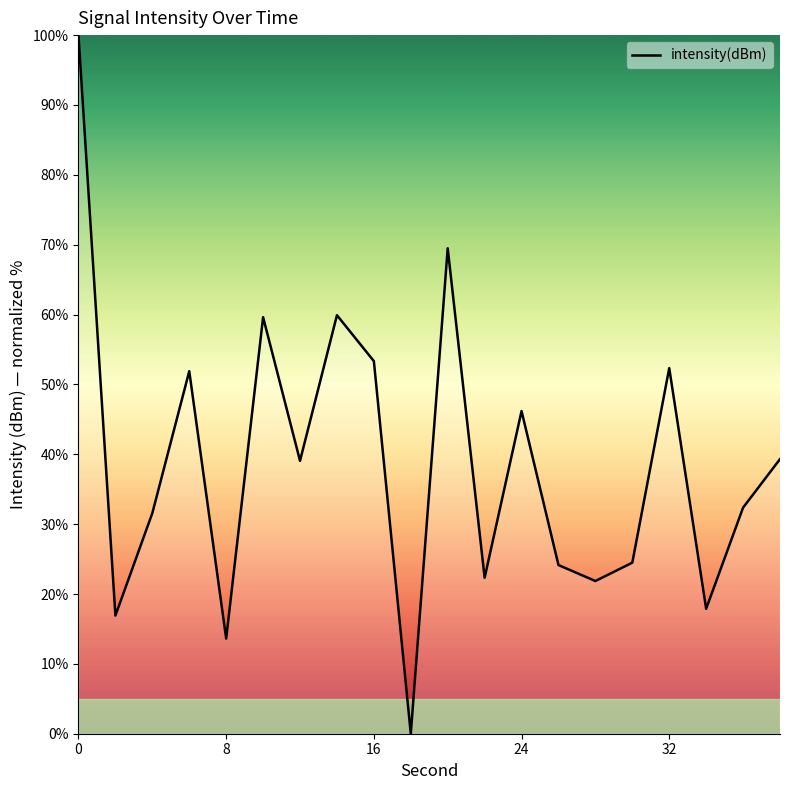

What is the difference between the maximum and minimum values?

100.0